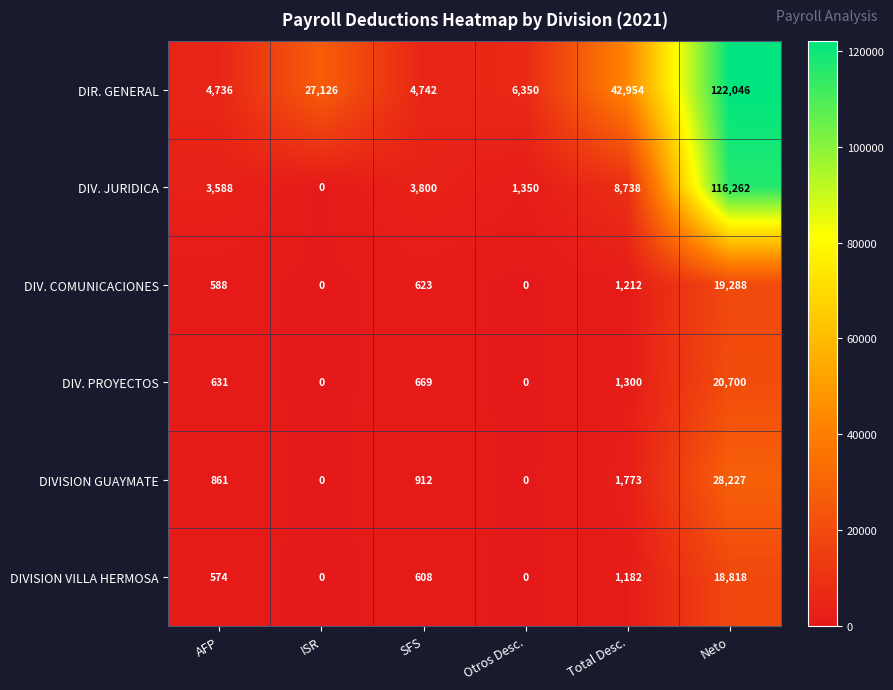

Which series changed the most between SFS and Otros Desc.?

DIV. JURIDICA